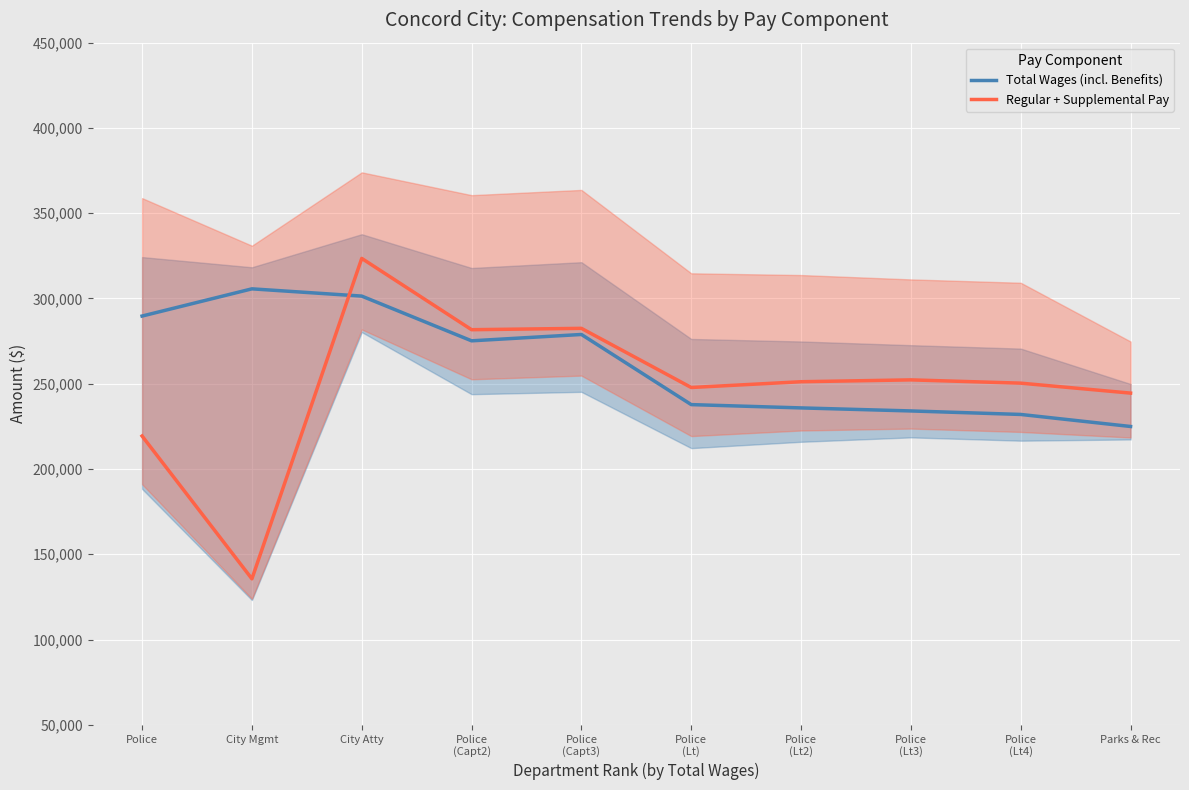

After their last crossing, which series has the higher values: Total Wages (incl. Benefits) or Regular + Supplemental Pay?

Regular + Supplemental Pay